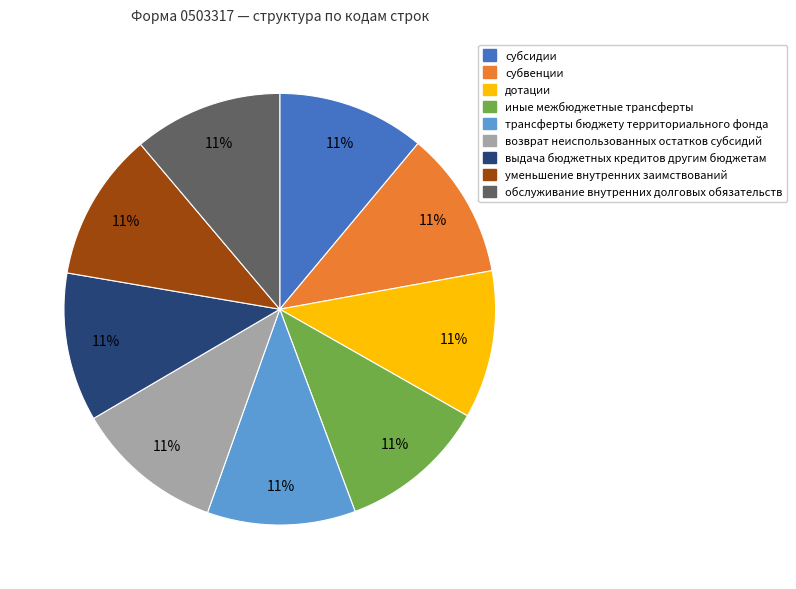

Is the sum of дотации and возврат неиспользованных остатков субсидий greater than half?

No